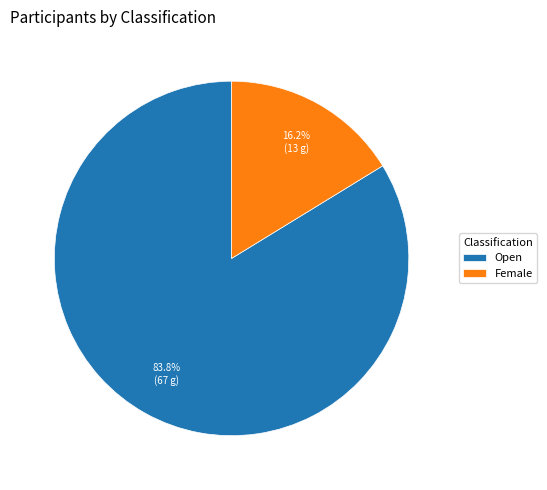

Which category has the biggest portion of the pie?

Open